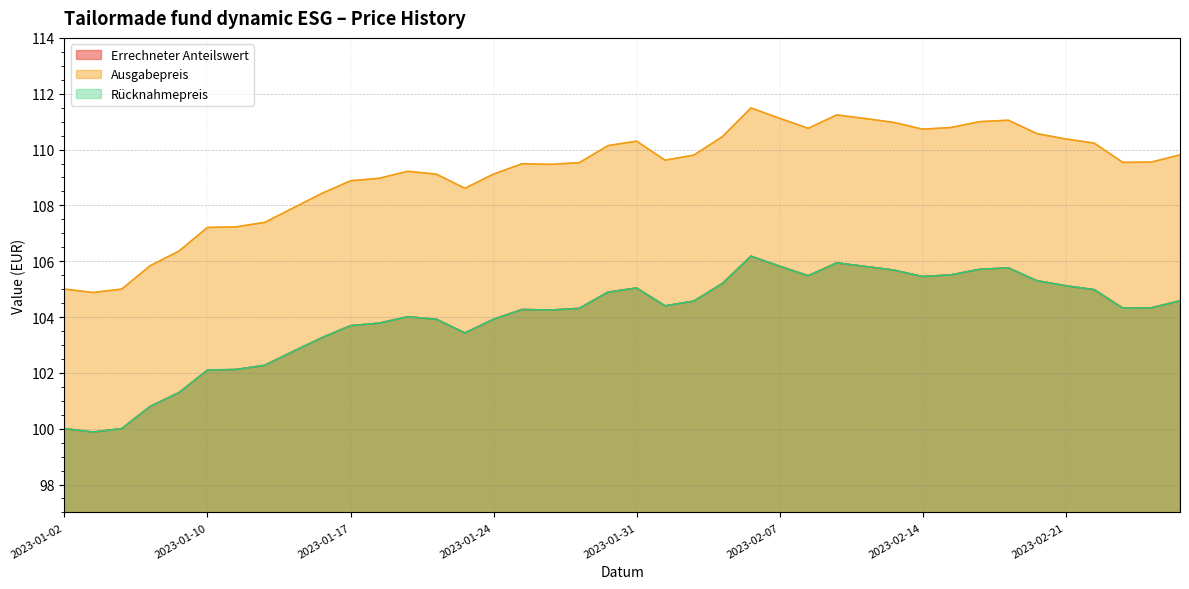

How many distinct data groups are displayed?

3